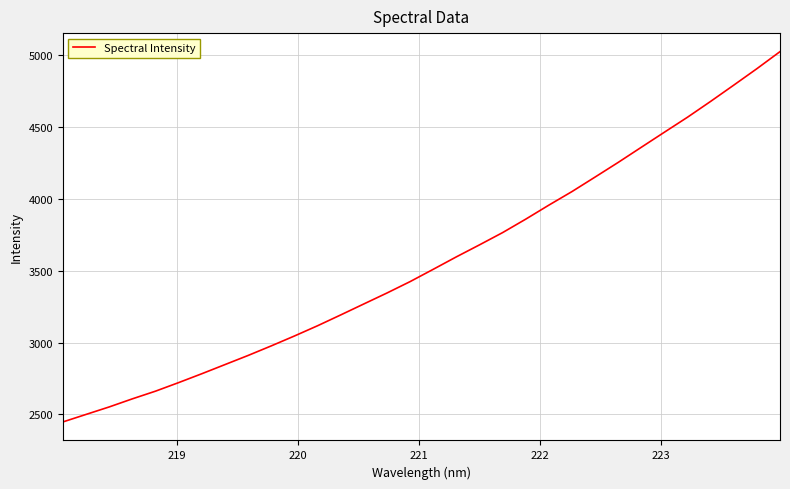

What is the difference between the maximum and minimum values?

2577.2